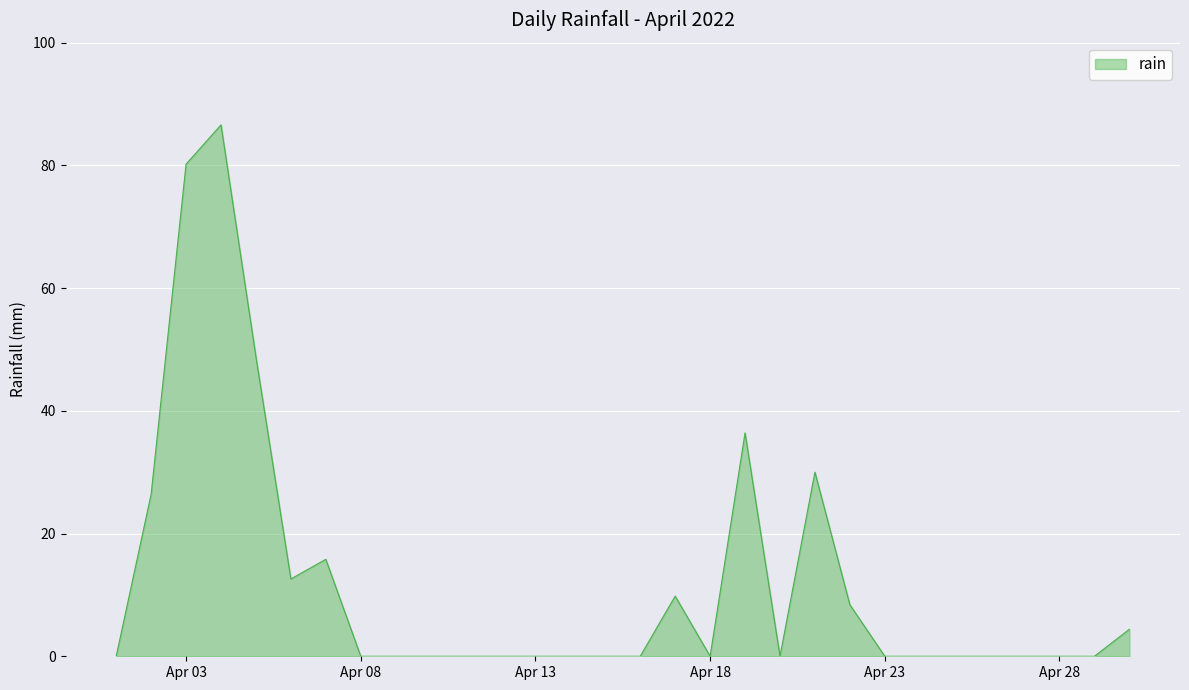

What is the maximum value shown in the chart?

86.6